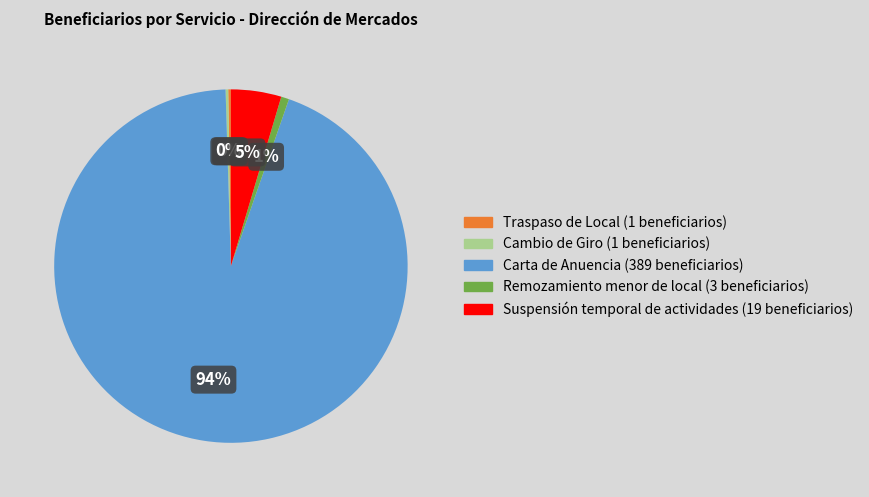

Is there any slice that represents more than half of the pie?

Yes